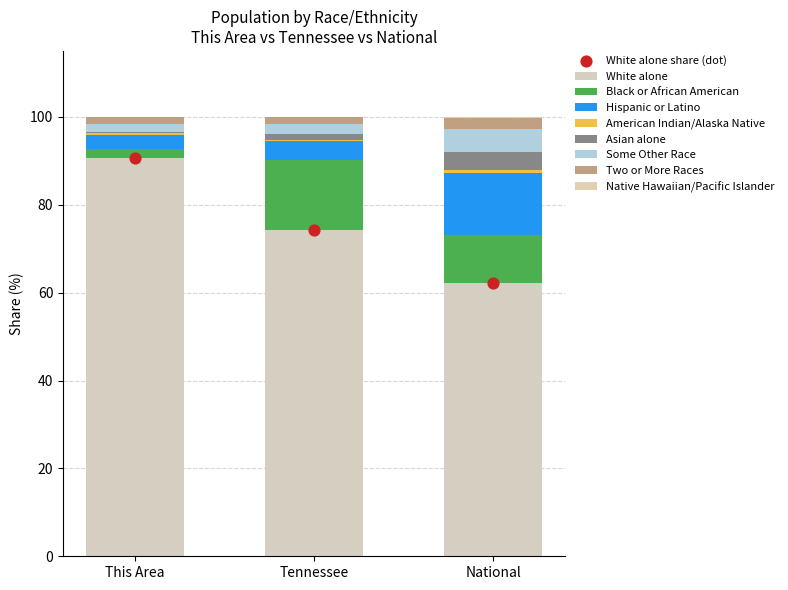

What is the ratio of the value at National to the value at Tennessee?

0.8